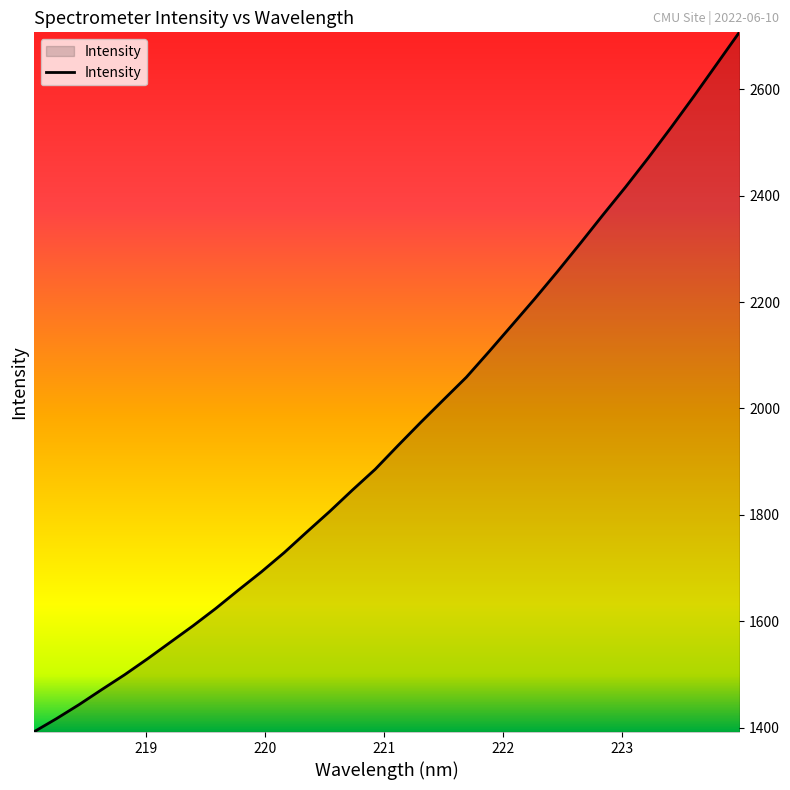

What is the difference between the maximum and minimum values?

1315.0